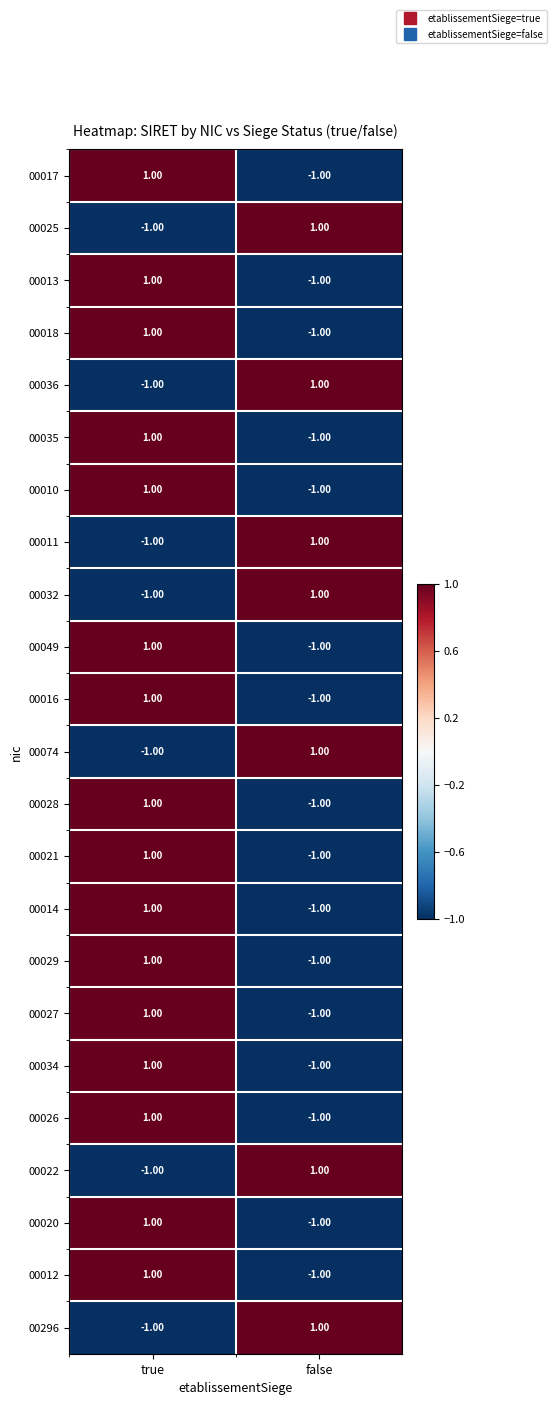

At which label does 00034 reach its peak?

true